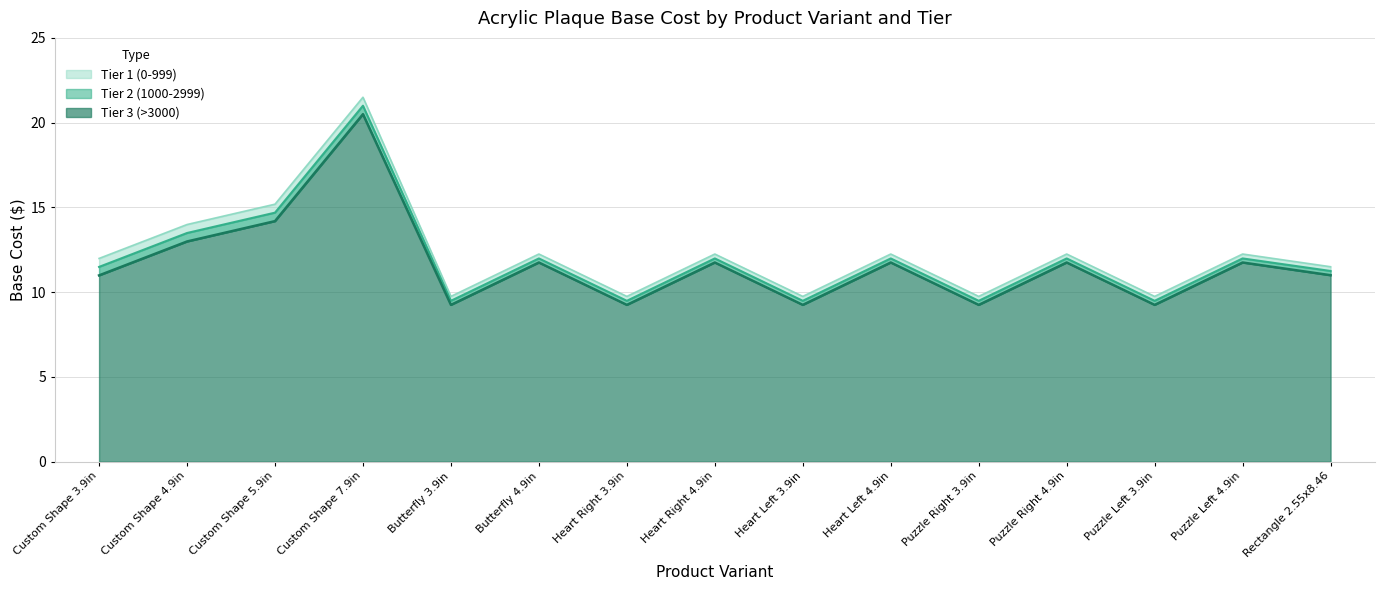

Between Custom Shape 3.9in and Puzzle Right 4.9in, which is larger?

Puzzle Right 4.9in